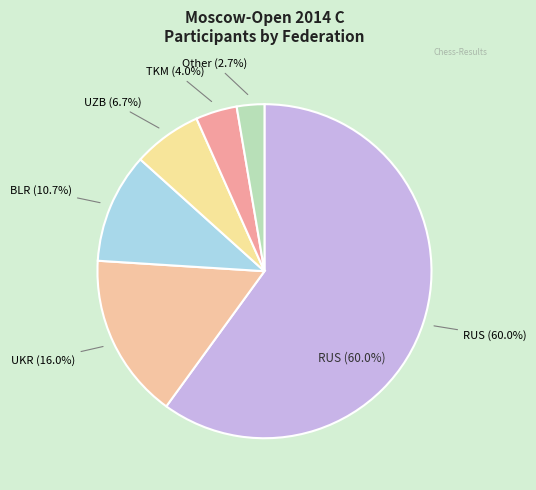

To the nearest percent, what is the difference between the largest and smallest slice percentages?

57%